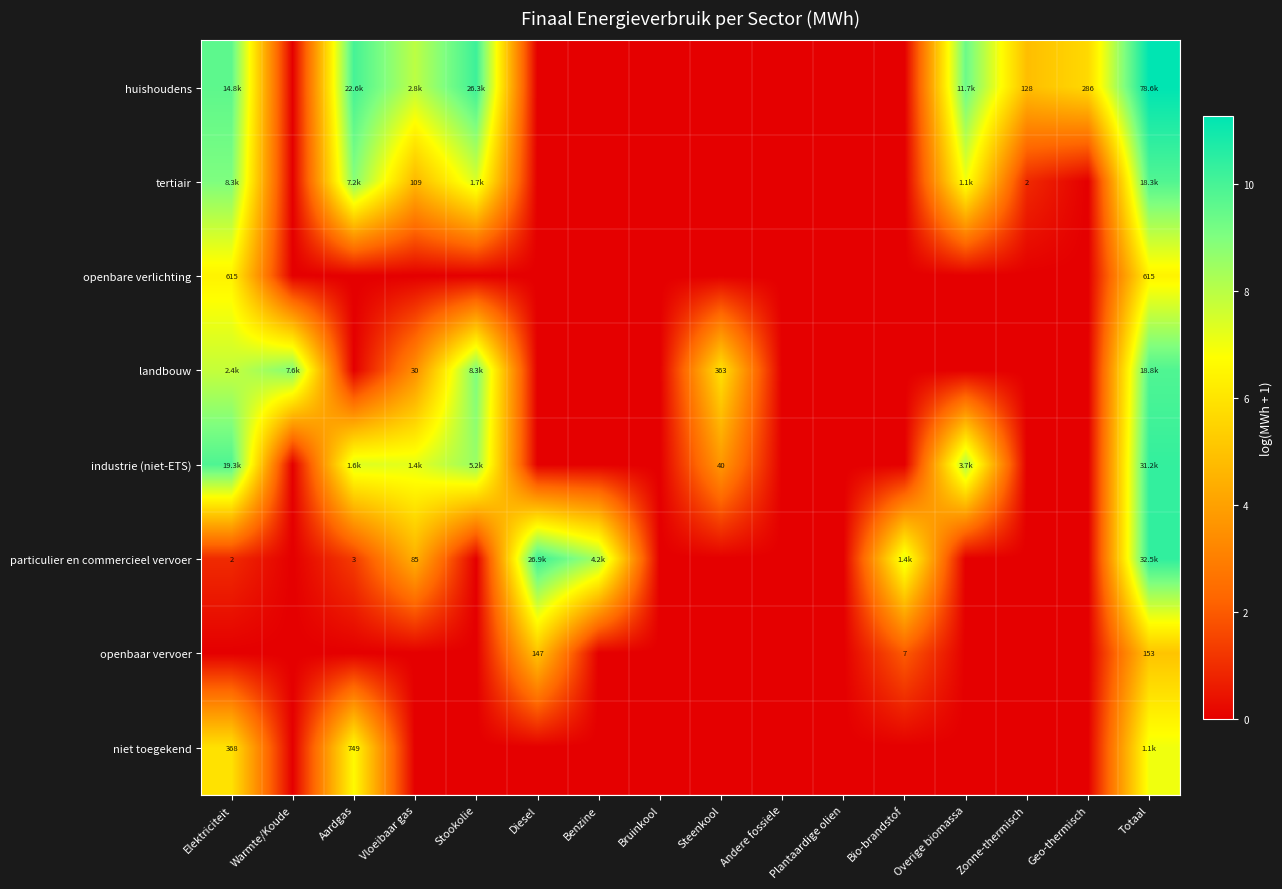

At how many categories does at least one series exceed 5?

12